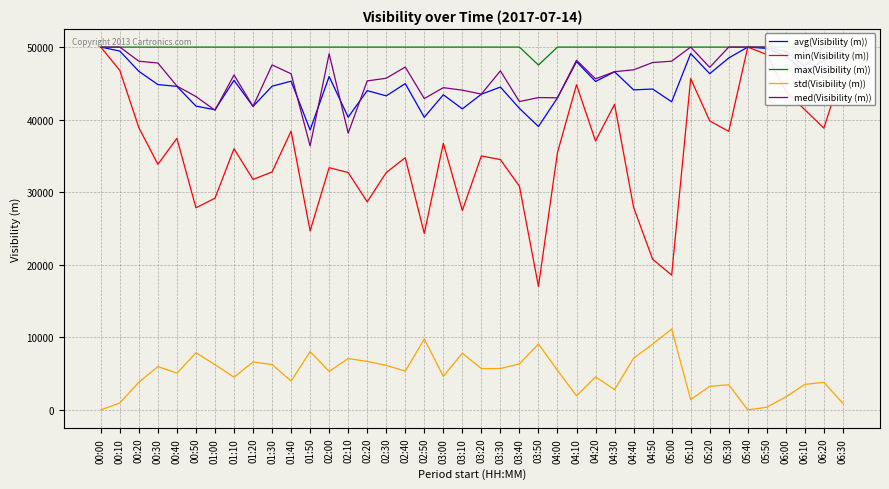

At which category is the sum across all series the highest?

00:00